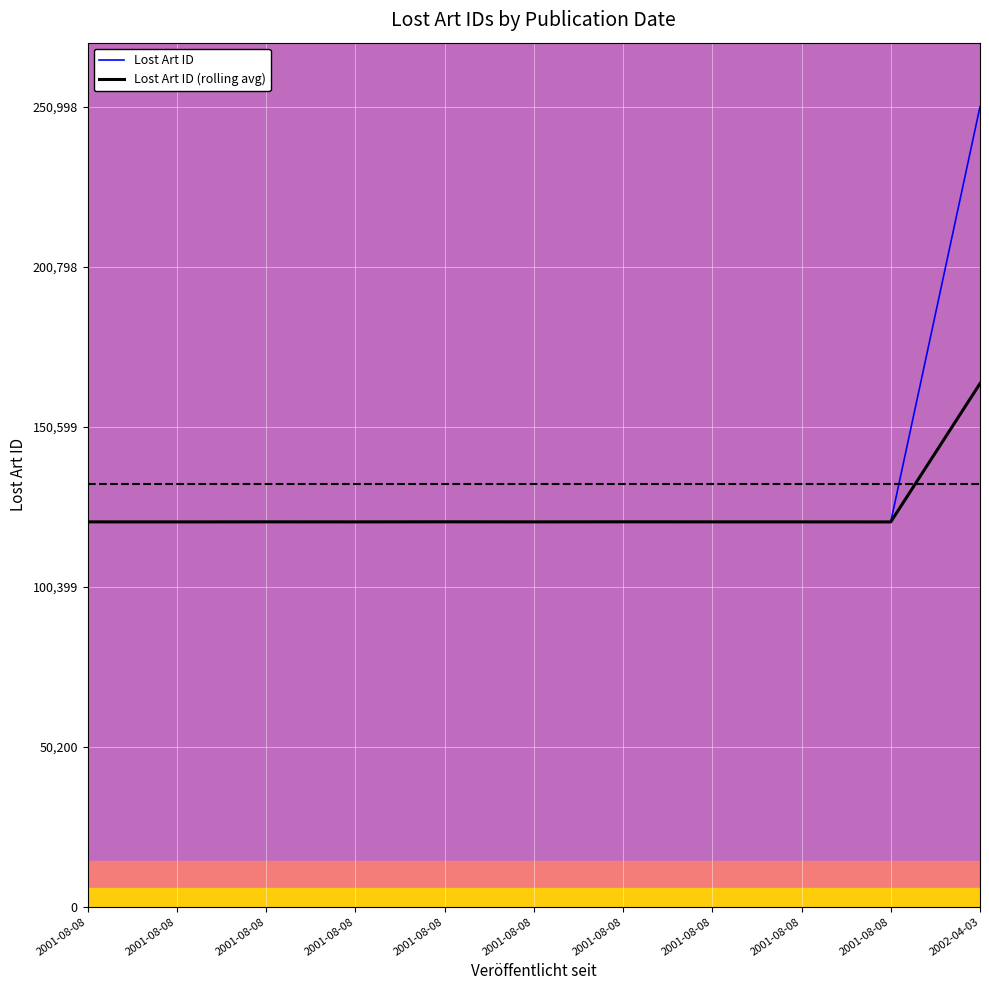

Which series has the largest total across all categories?

Lost Art ID